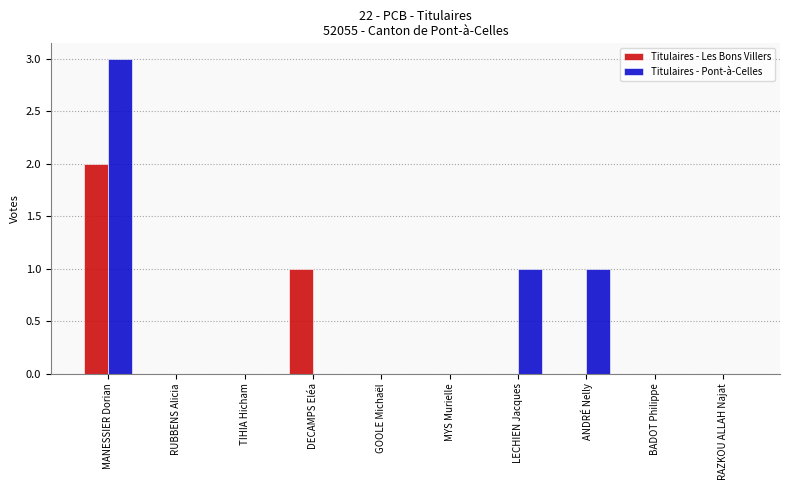

Which series has the largest total across all categories?

Titulaires - Pont-à-Celles